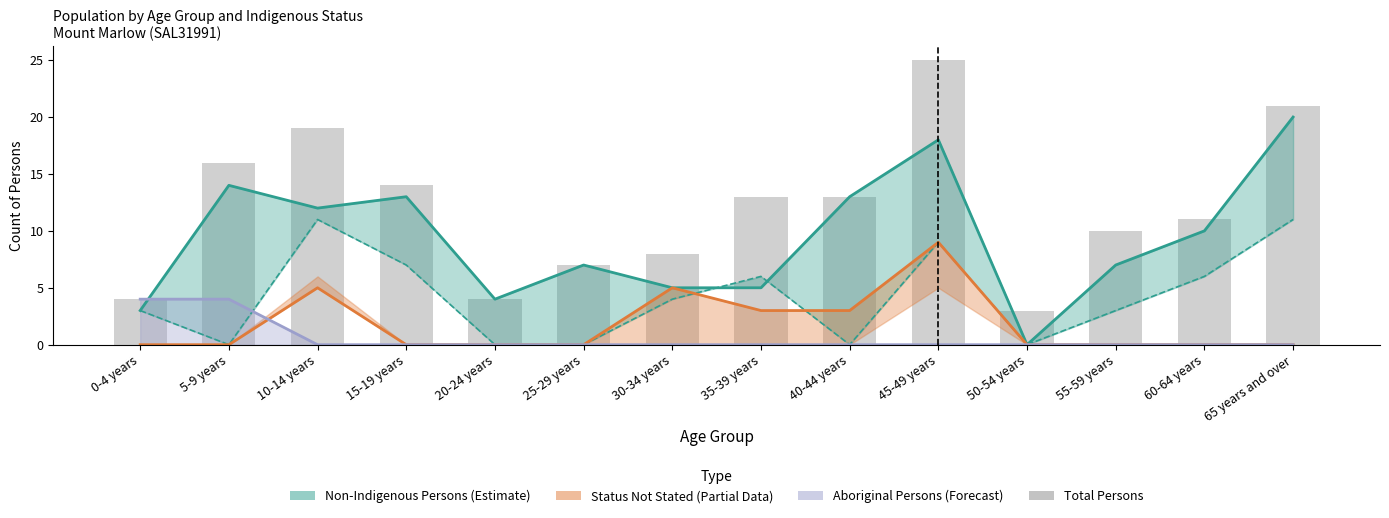

The value at 35-39 years is 13. True or false?

True